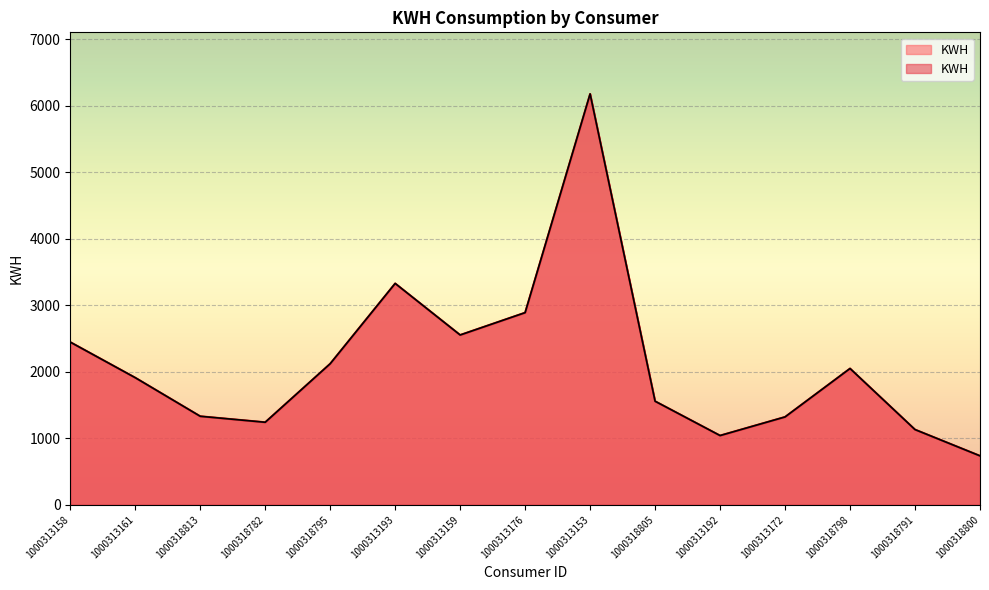

What is the minimum value shown in the chart?

735